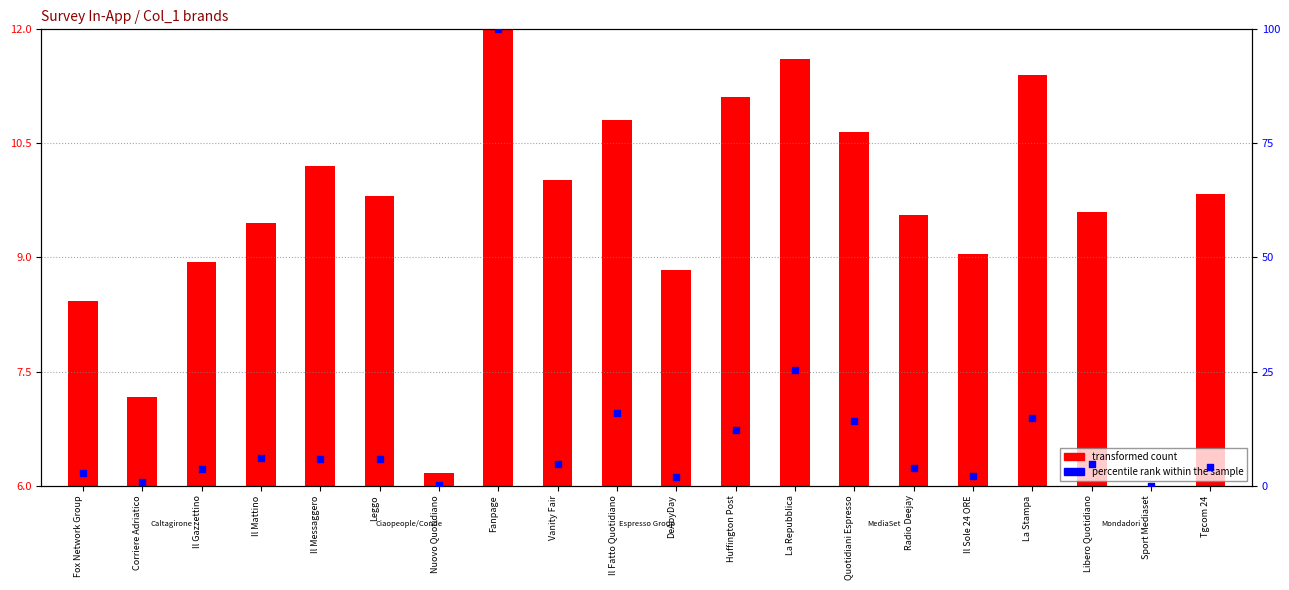

Which series contains the highest Y value?

percentile rank within the sample